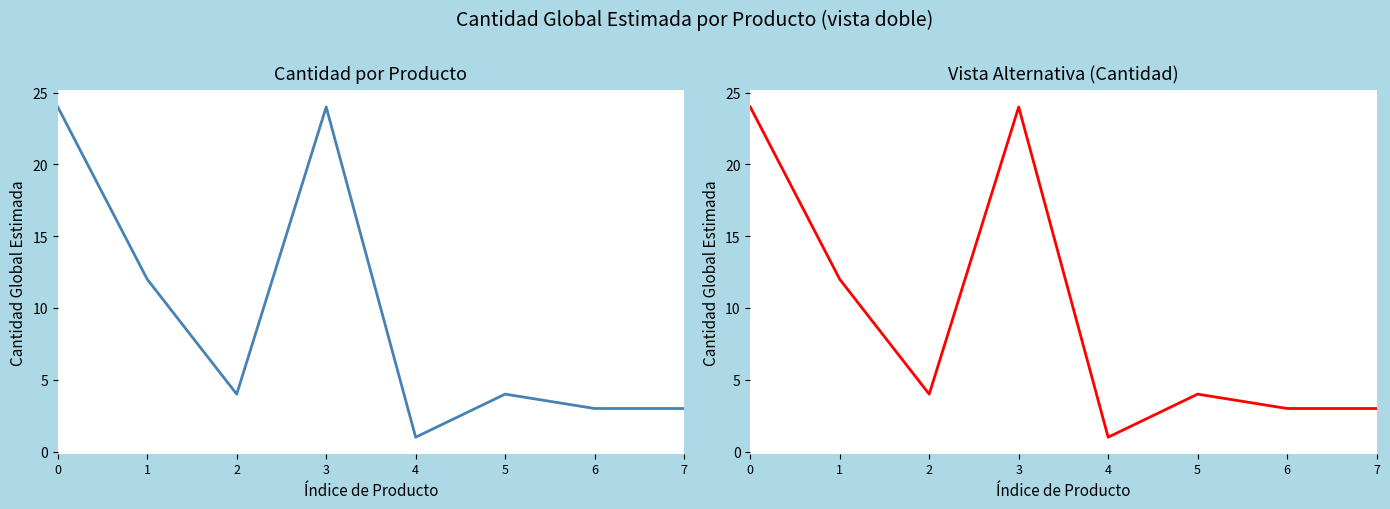

Between 3 and 6, which is larger?

3